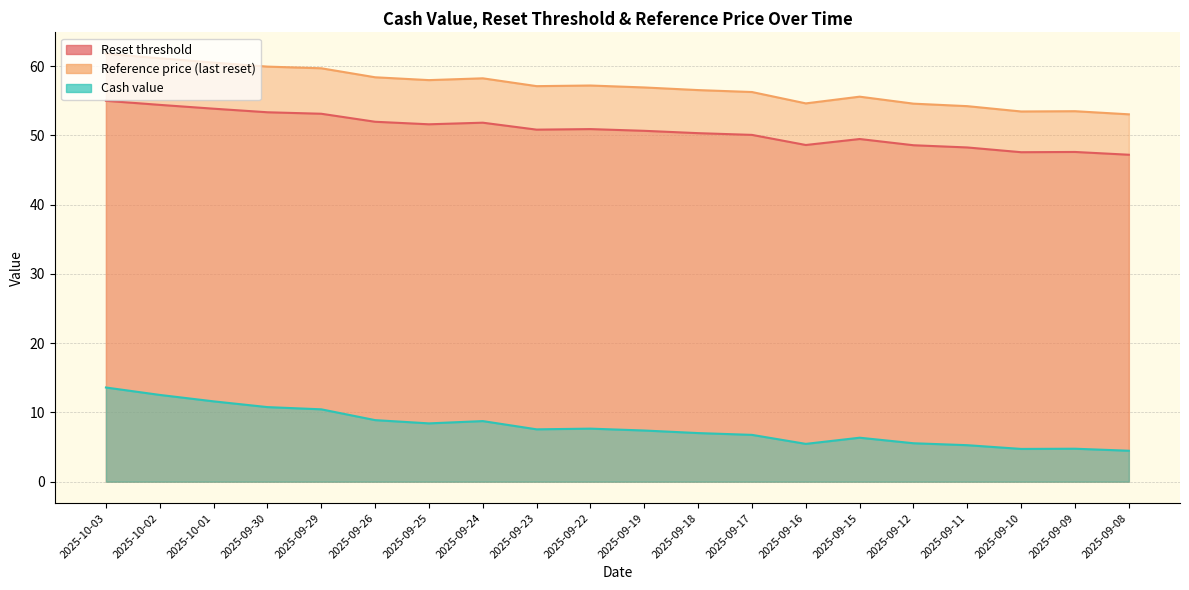

What is the average value of the Cash value series?

7.9